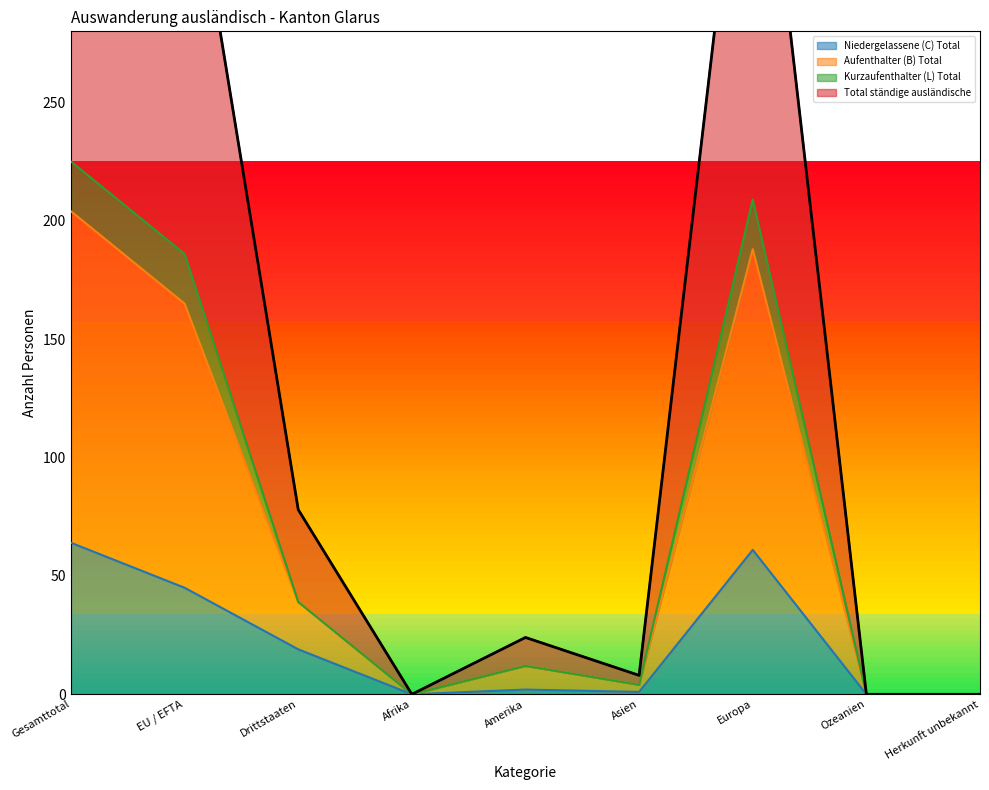

True or false: Niedergelassene (C) Total and Total ständige ausländische intersect in this chart.

False